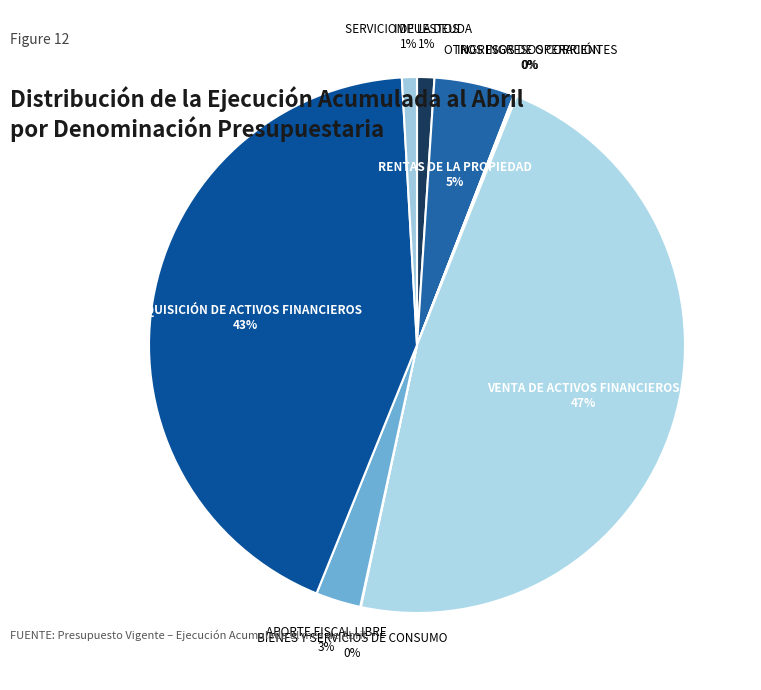

Is there any slice that represents more than half of the pie?

No